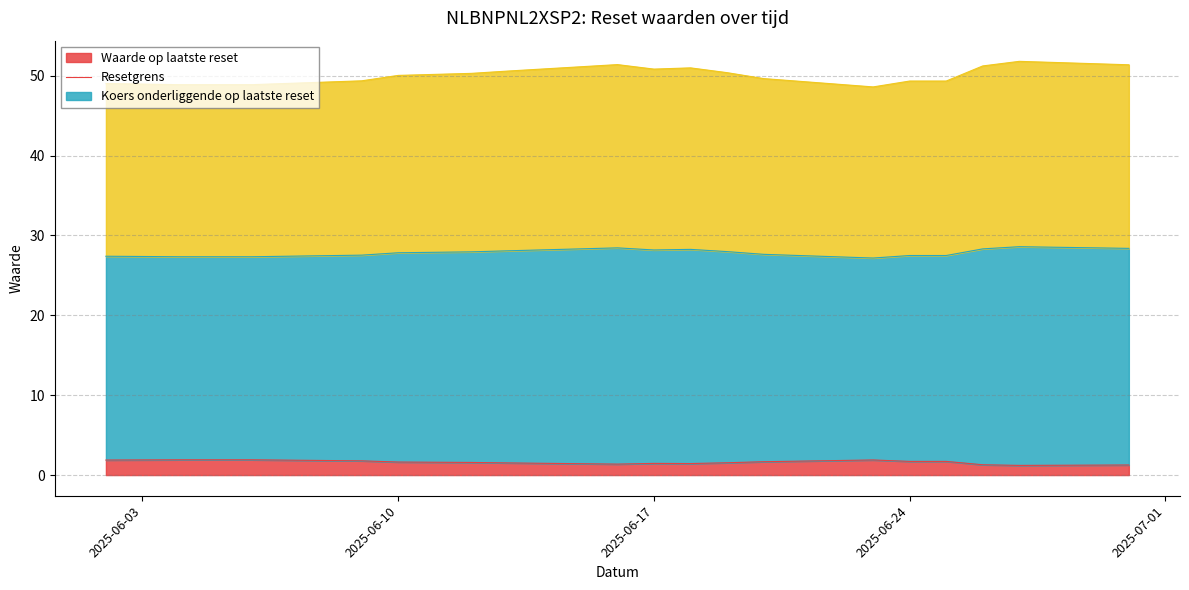

What is the maximum value for Waarde op laatste reset?

1.9